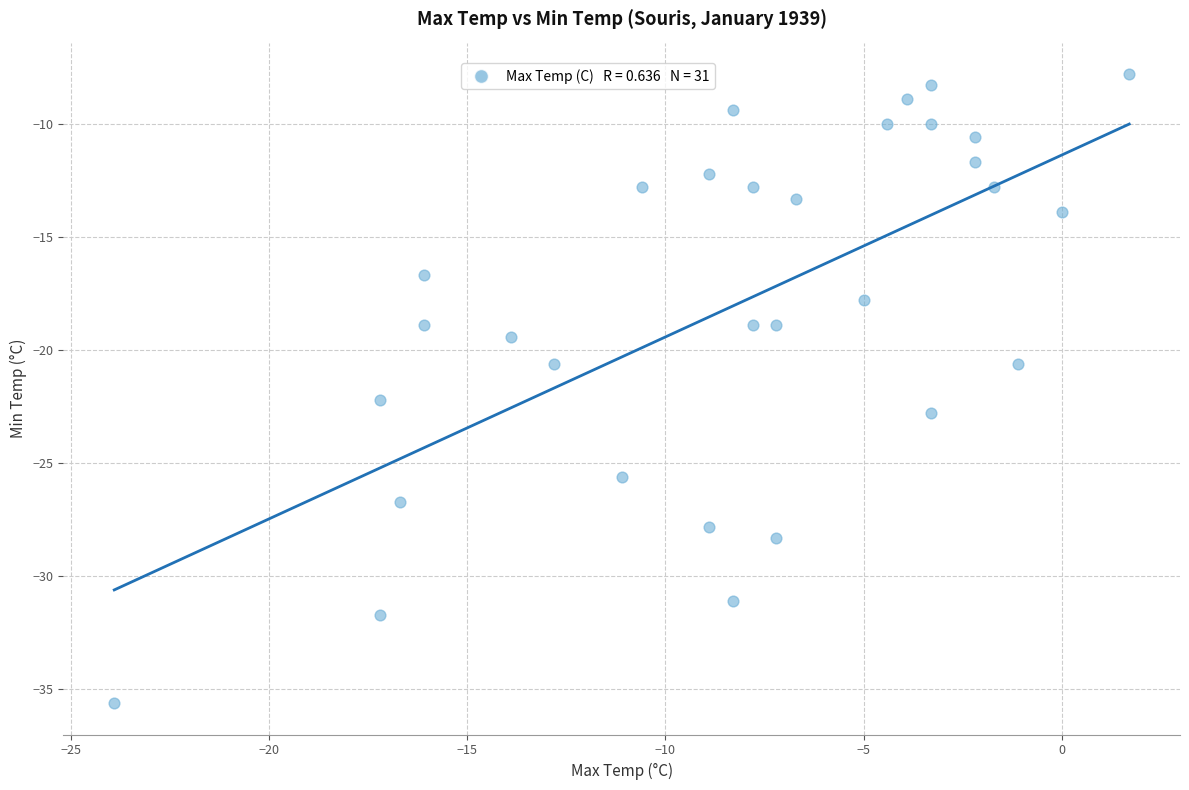

What is the range of X values (max minus min)?

25.6